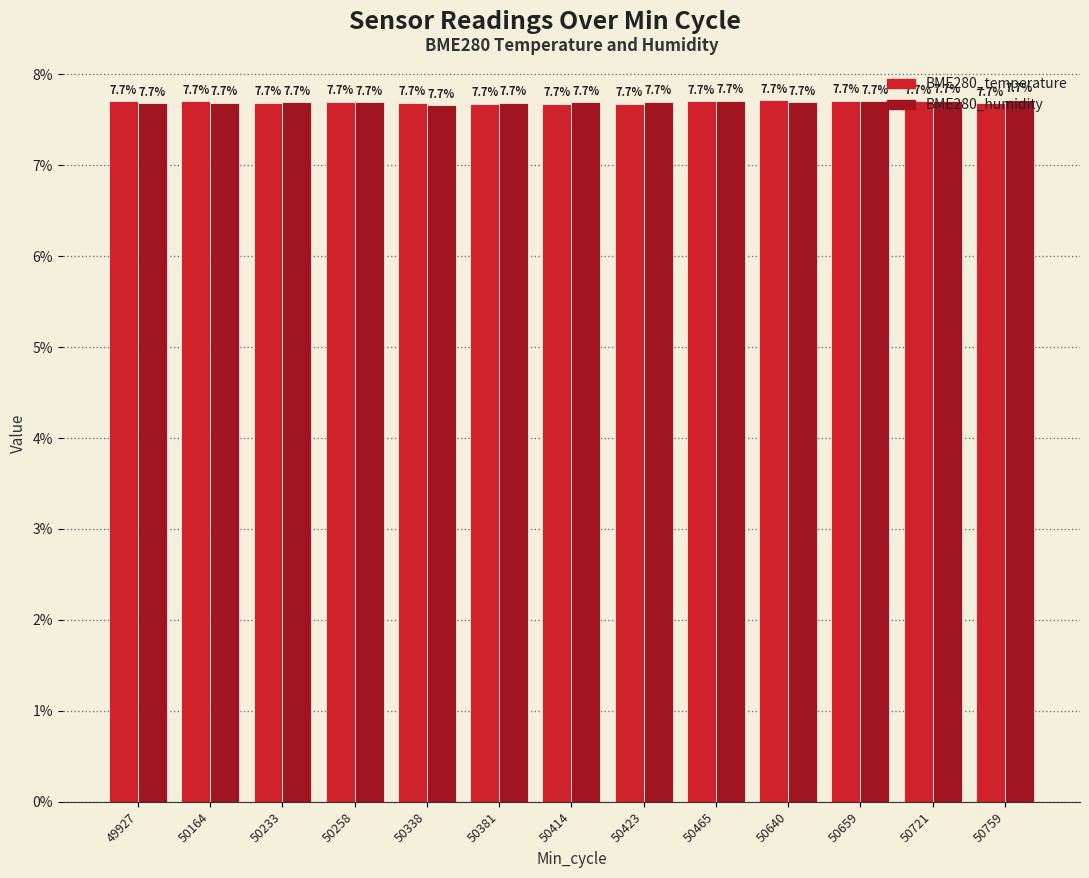

What value does the BME280_humidity series have at 49927?

7.7